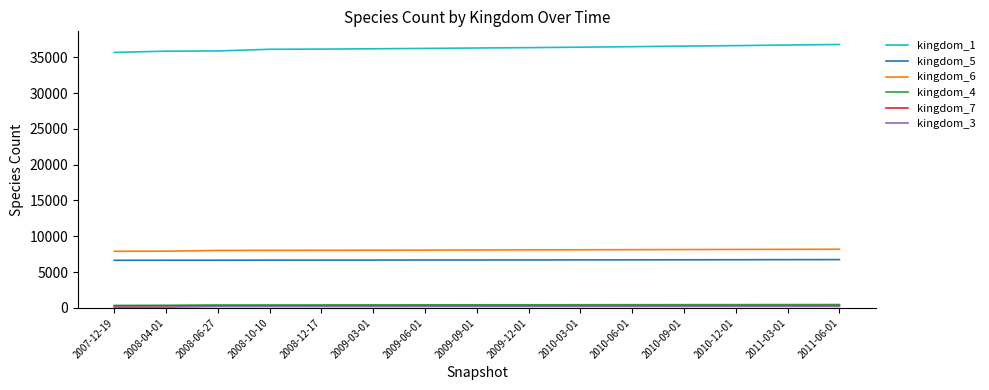

Which series has the largest total across all categories?

kingdom_1